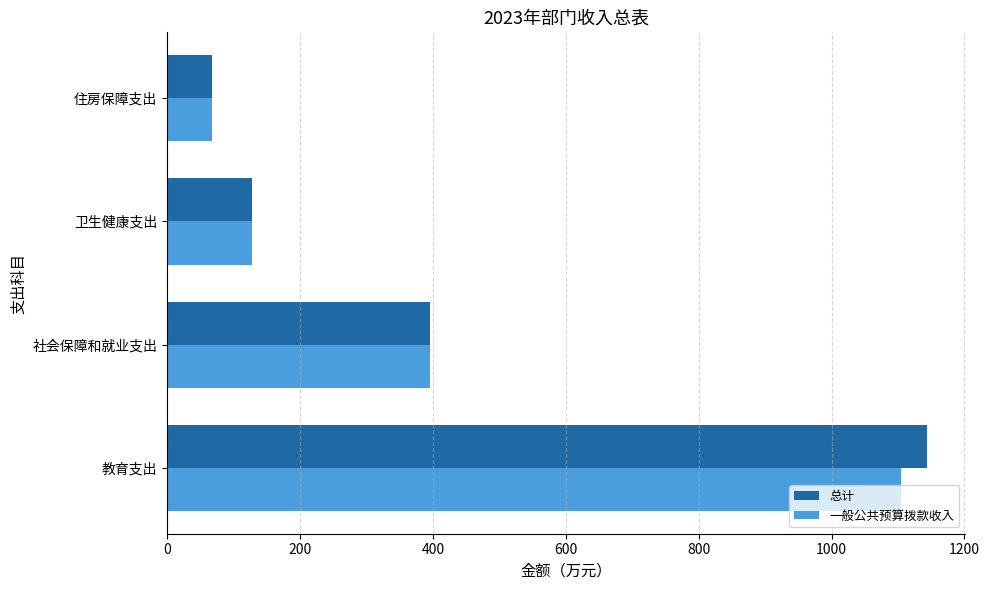

What is the sum of all 一般公共预算拨款收入 values?

1694.8